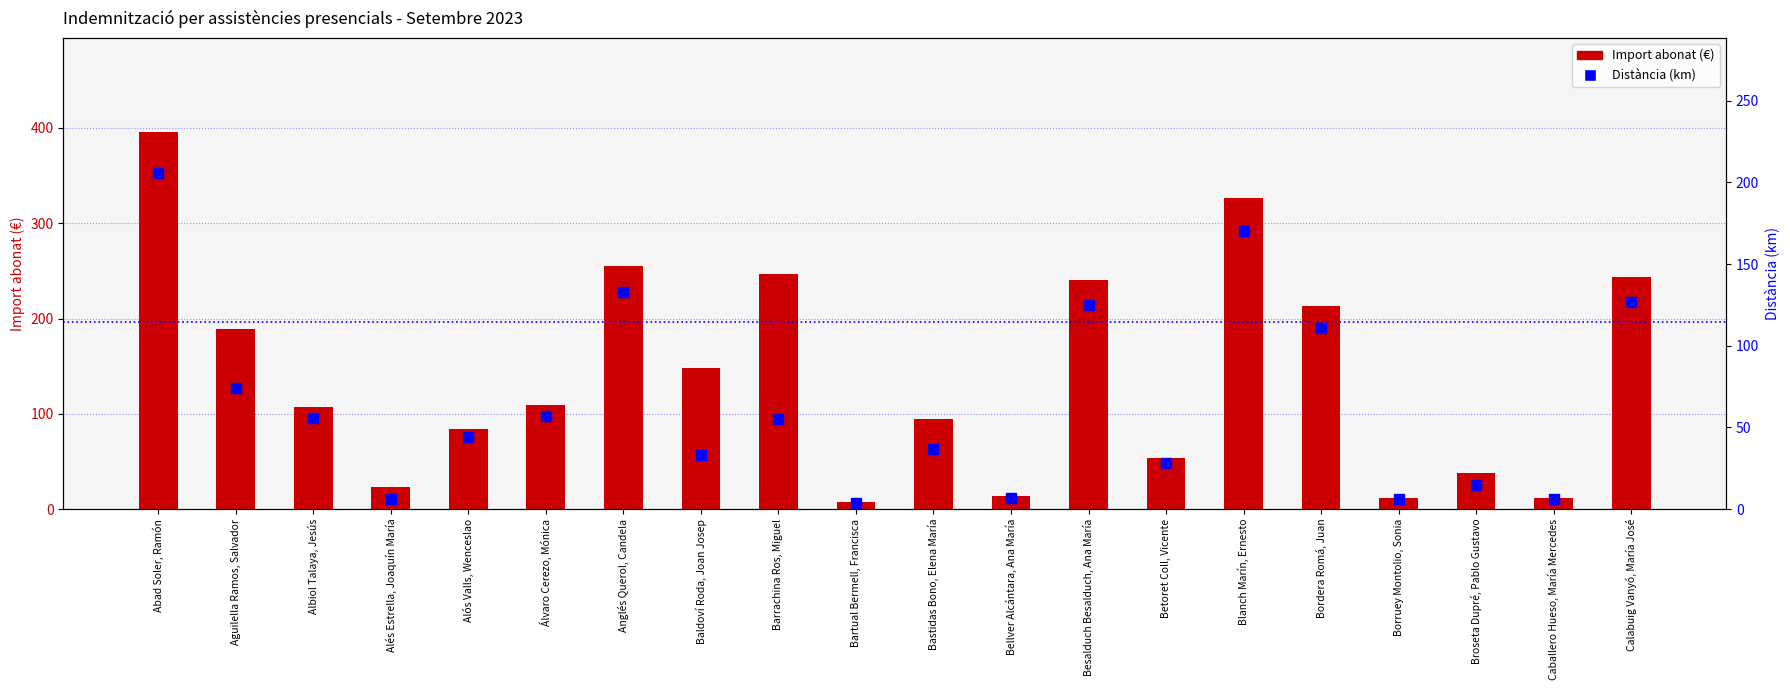

How many values in the Distància (km) series are below 55?

10